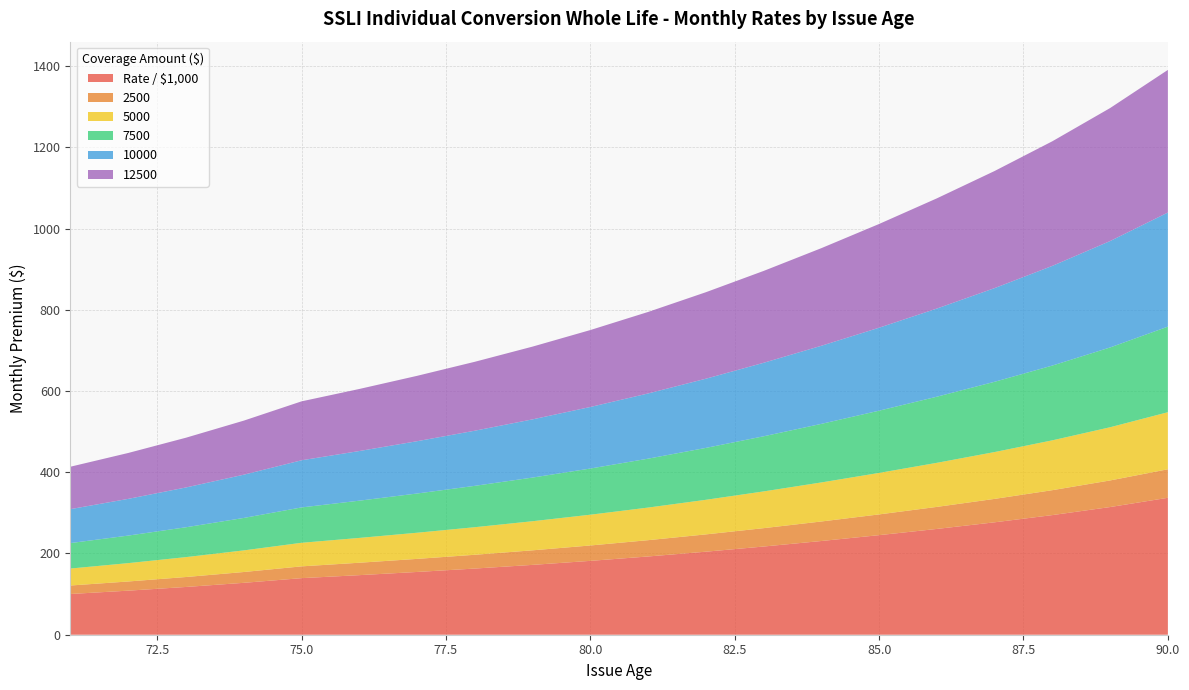

Reading left to right, list all the values displayed in this chart.

Rate / $1,000: 100.3	108.5	117.6	127.8	139.3	146.7	154.5	162.9	172.0	181.8	192.7	204.4	217.1	230.7	245.2	260.5	276.8	294.5	314.4	337.1
2500: 20.9	22.6	24.5	26.6	29.0	30.6	32.2	33.9	35.8	37.9	40.1	42.6	45.2	48.1	51.1	54.3	57.7	61.4	65.5	70.2
5000: 41.8	45.2	49.0	53.2	58.0	61.1	64.4	67.9	71.7	75.8	80.3	85.2	90.5	96.1	102.2	108.5	115.3	122.7	131.0	140.5
7500: 62.7	67.8	73.5	79.9	87.0	91.7	96.6	101.8	107.5	113.7	120.4	127.8	135.7	144.2	153.2	162.8	173.0	184.1	196.5	210.7
10000: 83.6	90.4	98.0	106.5	116.1	122.2	128.8	135.8	143.3	151.5	160.5	170.3	180.9	192.3	204.3	217.0	230.7	245.4	262.0	280.9
12500: 104.5	113.0	122.5	133.1	145.1	152.8	160.9	169.7	179.1	189.4	200.7	212.9	226.2	240.3	255.4	271.3	288.3	306.8	327.4	351.2